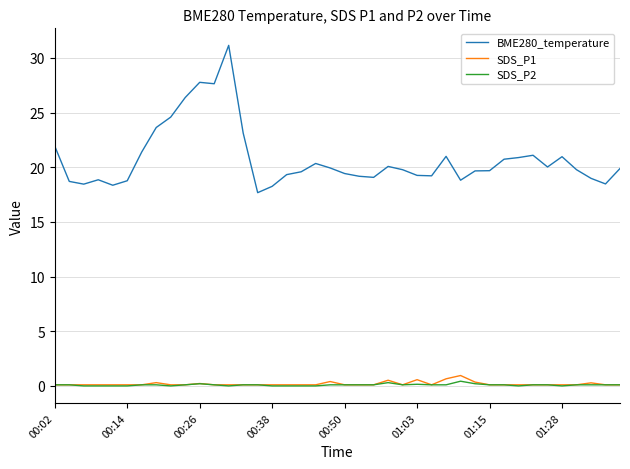

Which series has the widest spread of values?

BME280_temperature